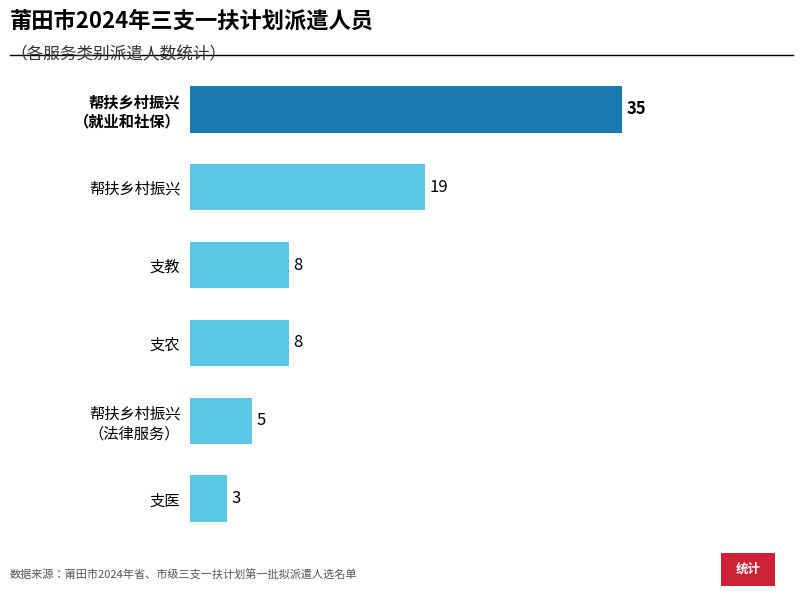

Are the bars grouped side by side (vs. stacked)?

No